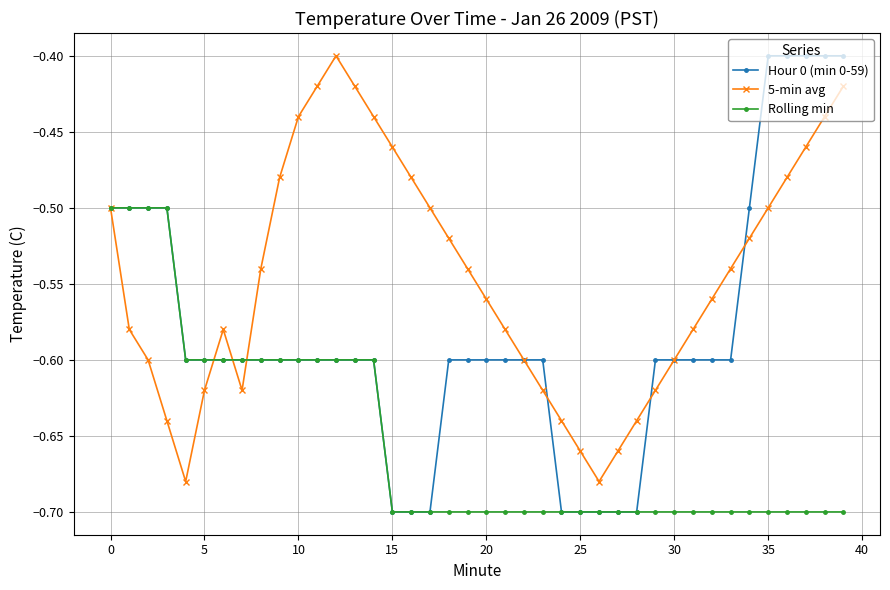

Which series has the largest total across all categories?

5-min avg